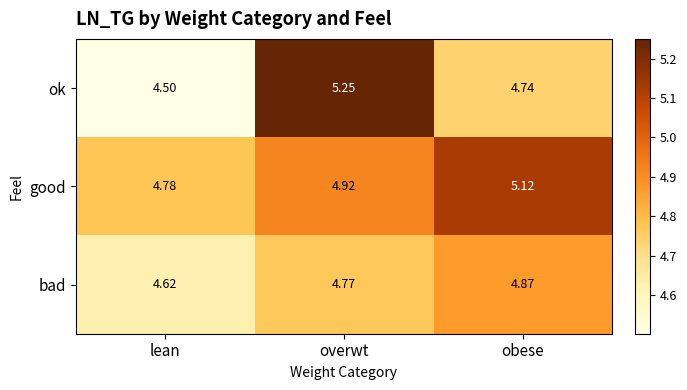

Rank the series by their average value, from highest to lowest.

good, ok, bad